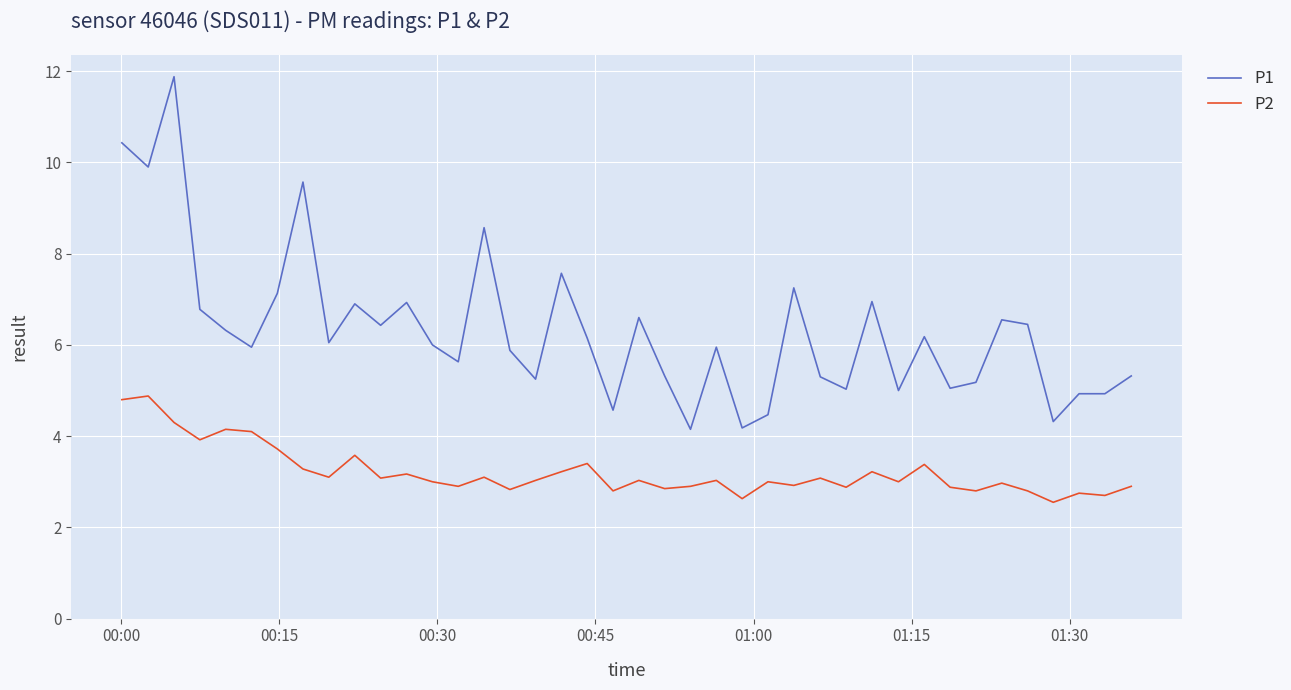

What is the average value of the P1 series?

6.3